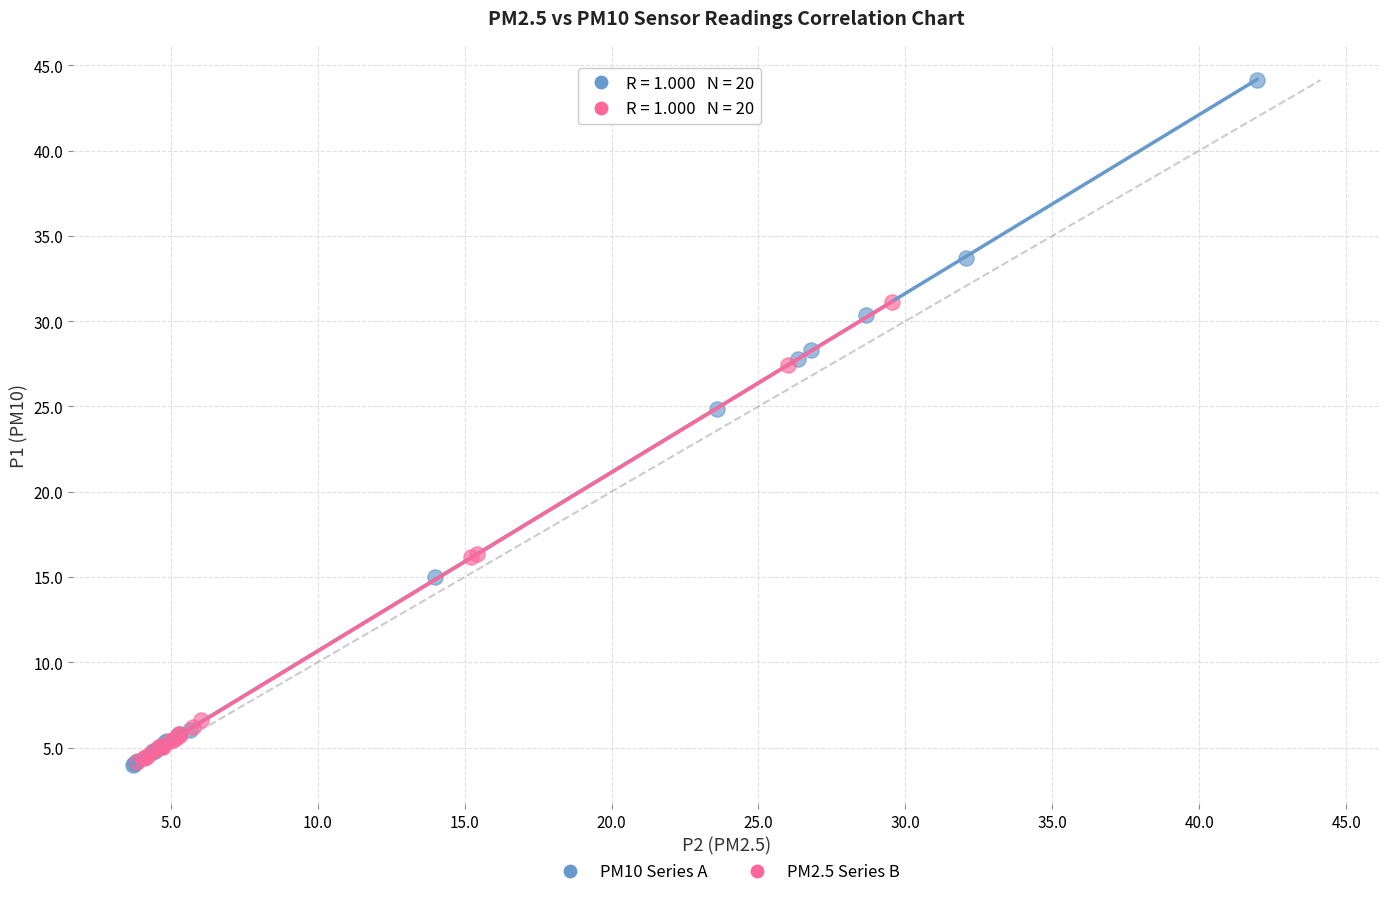

Which series has the largest Y range (max minus min)?

PM10 Series A